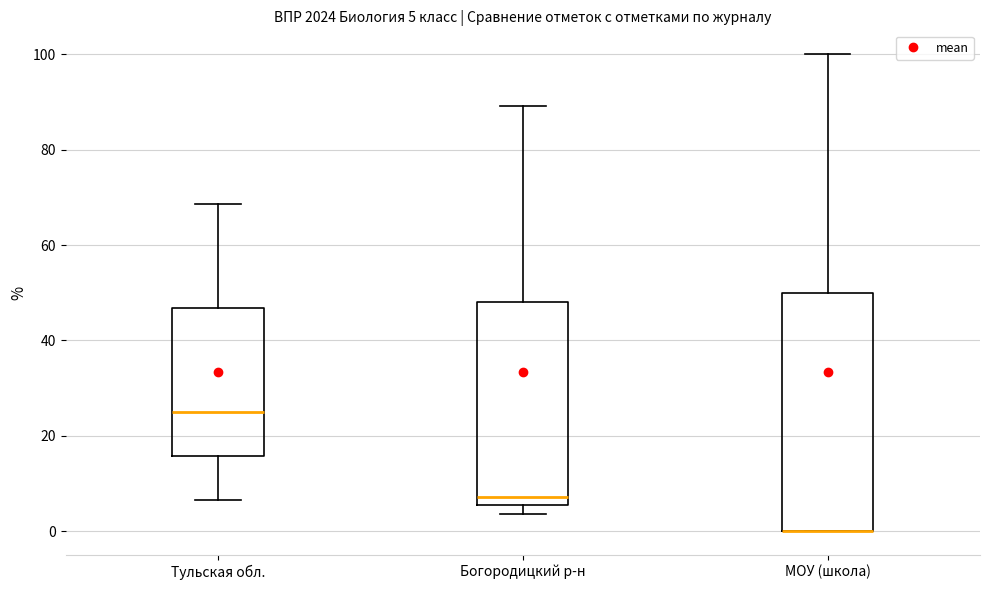

Comparing the boxes themselves (not the whiskers), which one is the tallest?

МОУ (школа)